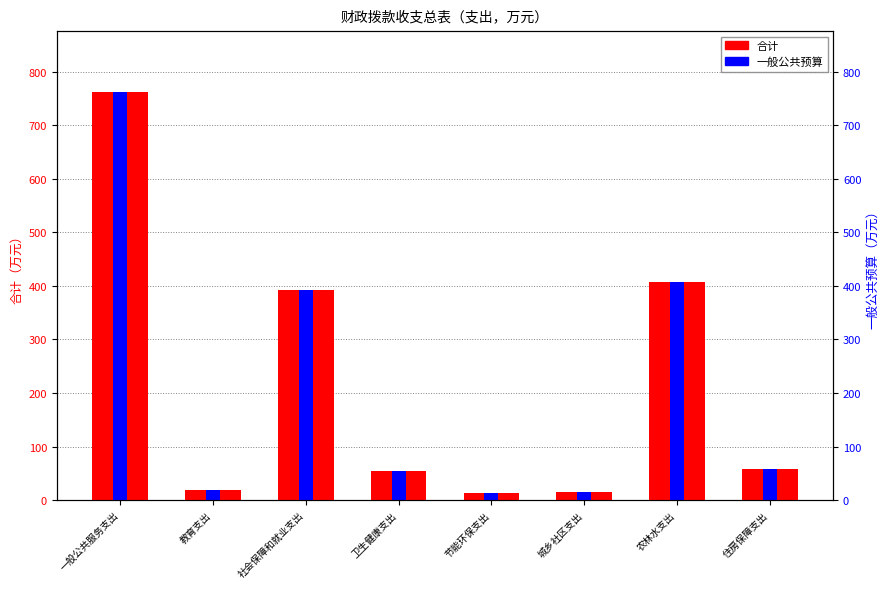

Does the chart contain any negative values?

No